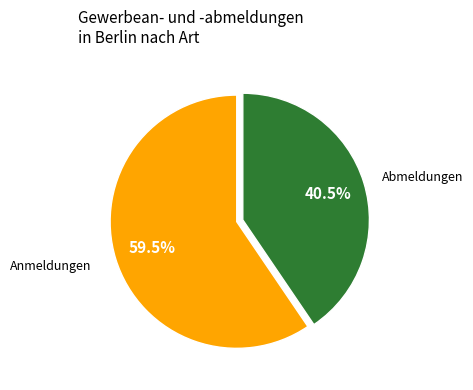

Is there any slice that represents more than half of the pie?

Yes